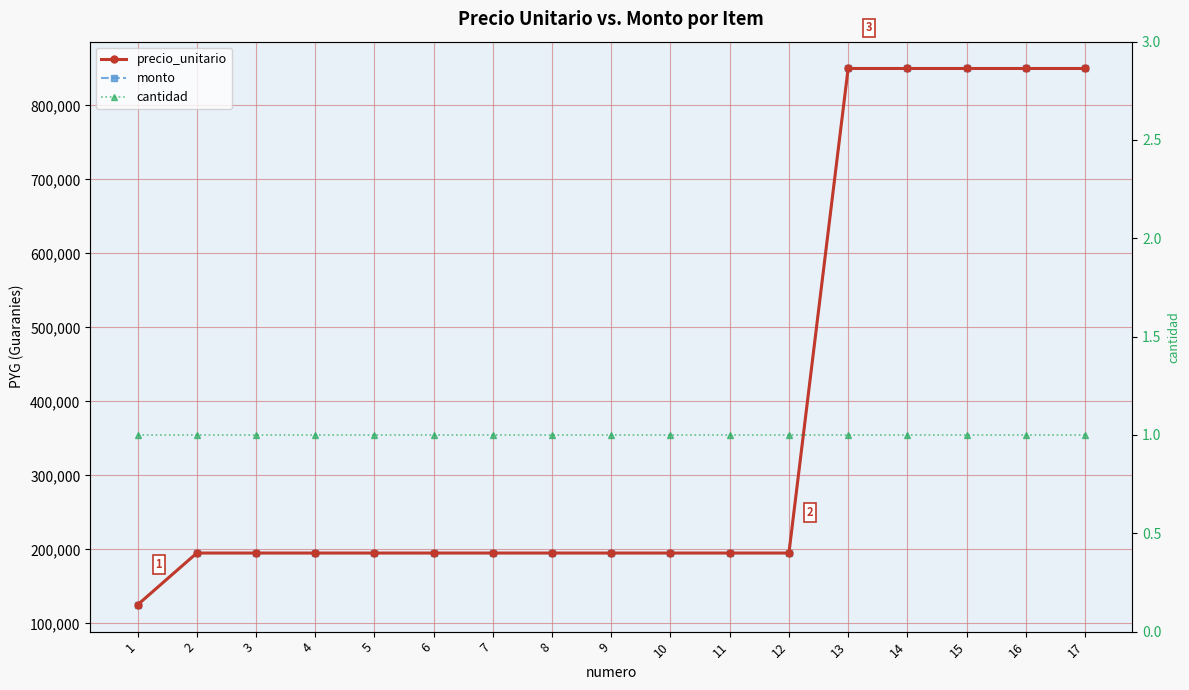

The value of monto at 10 is 195000. True or false?

True